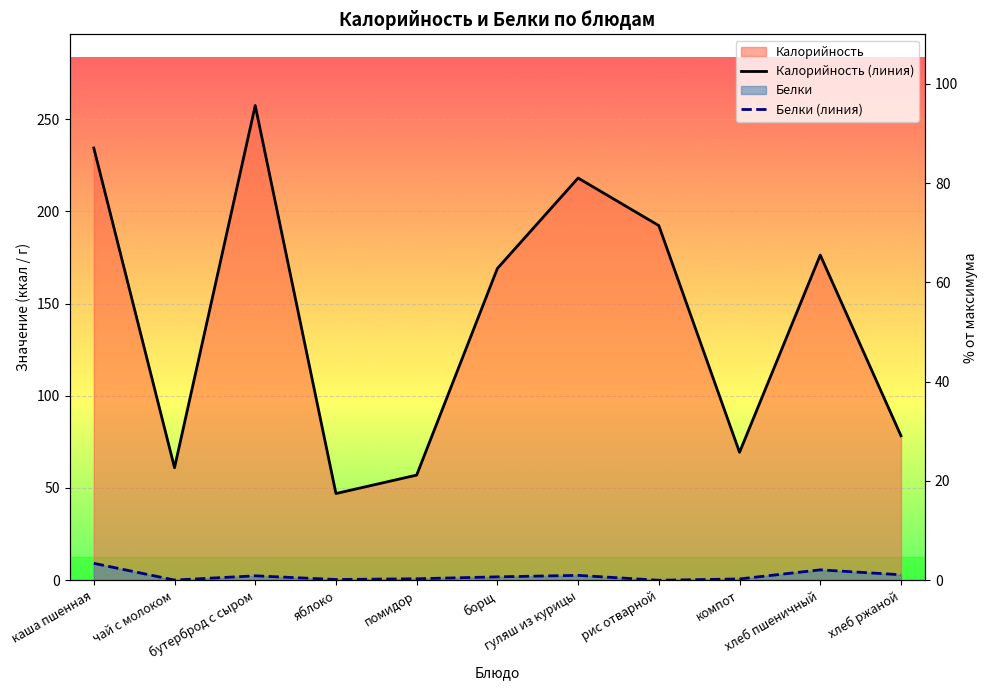

Does the chart display data point markers on the line(s)?

No